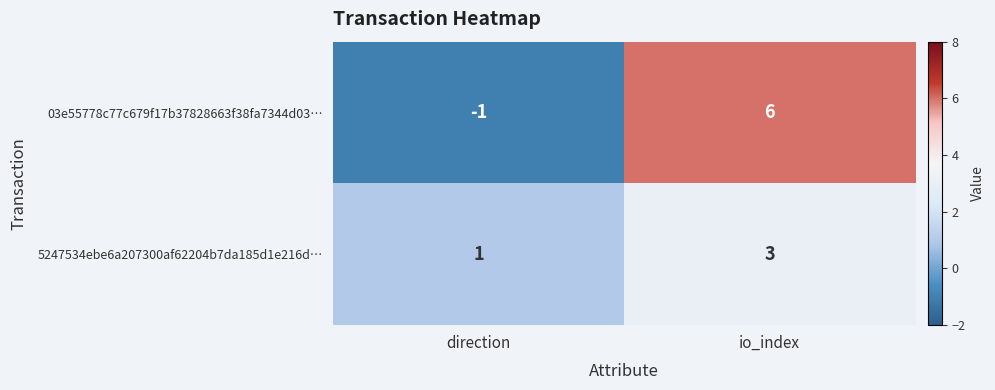

Which series changed the most between direction and io_index?

03e55778c77c679f17b37828663f38fa7344d03…